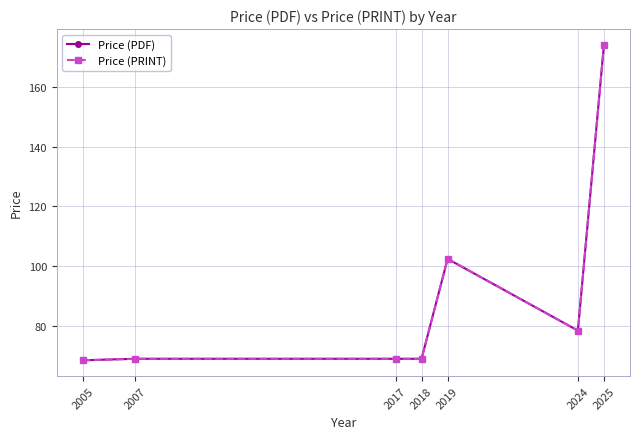

True or false: Price (PRINT) and Price (PDF) cross at least once.

False